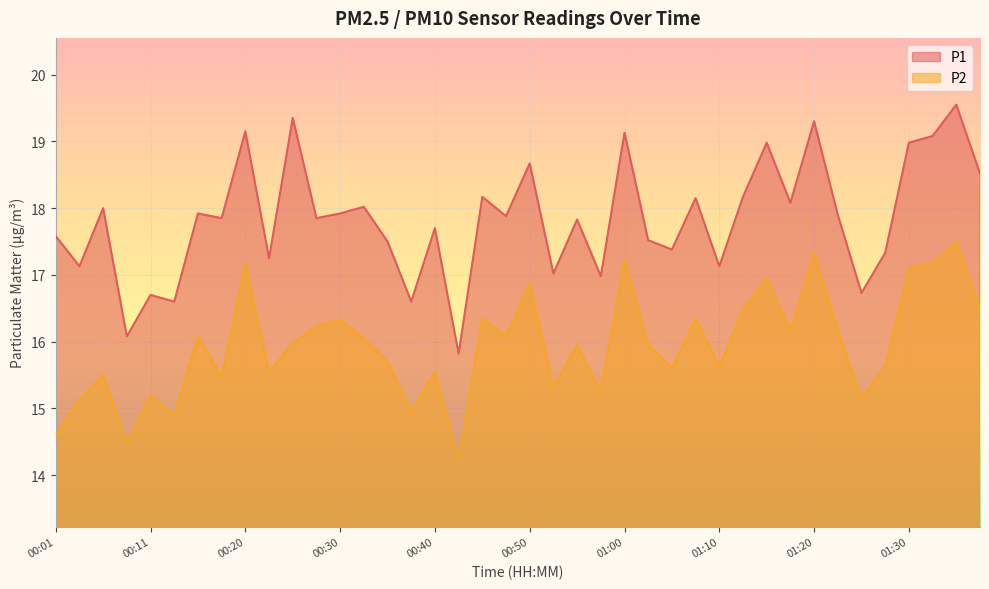

Does the chart display data point markers on the line(s)?

No